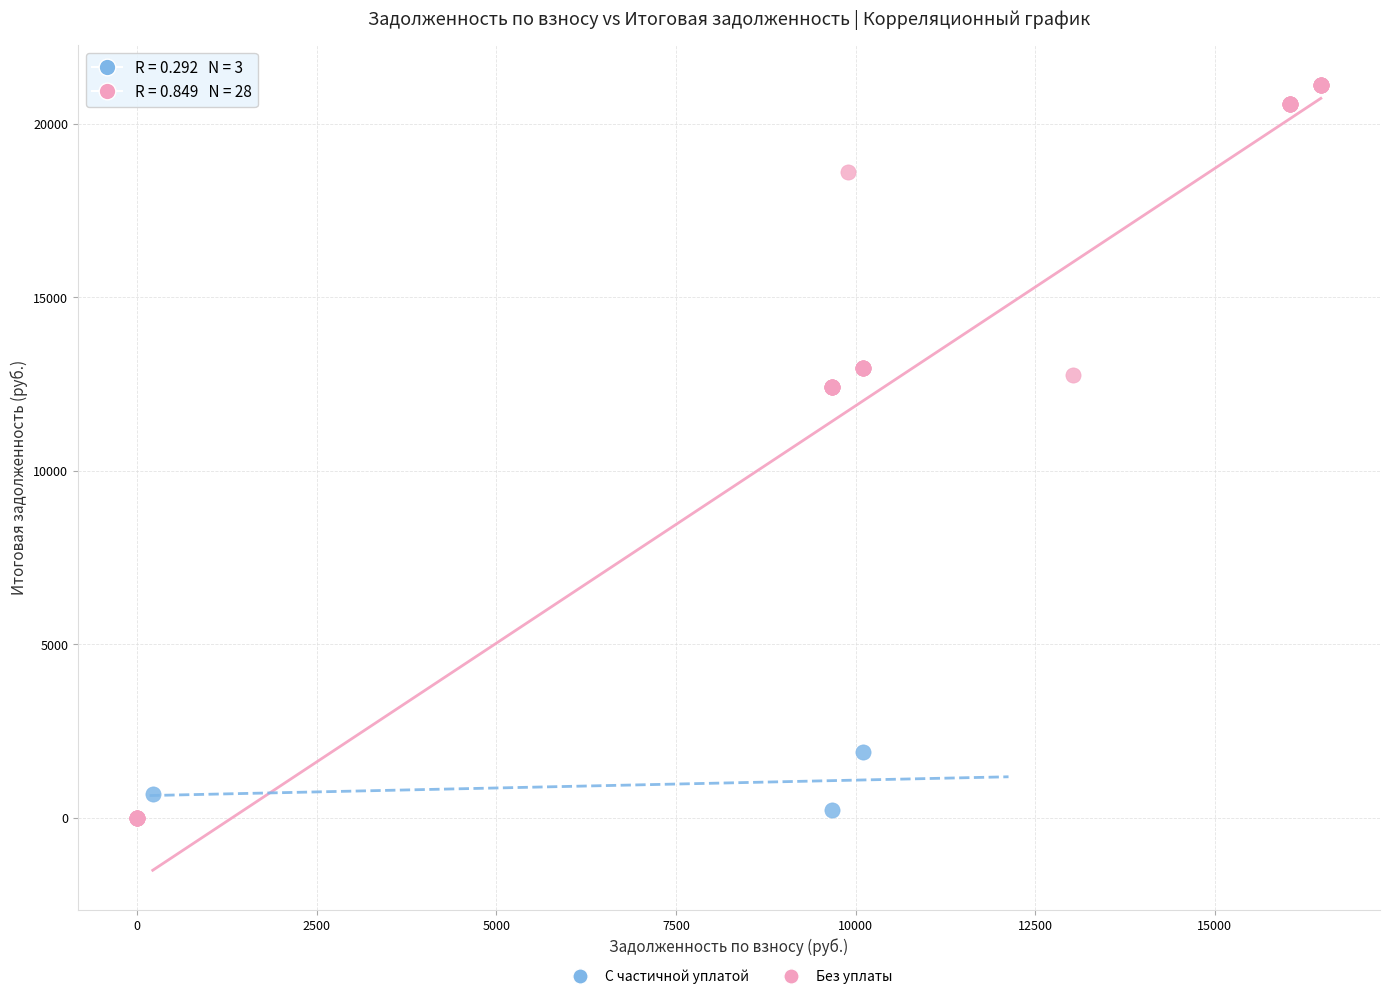

Which series has the widest spread of Y values?

Без уплаты